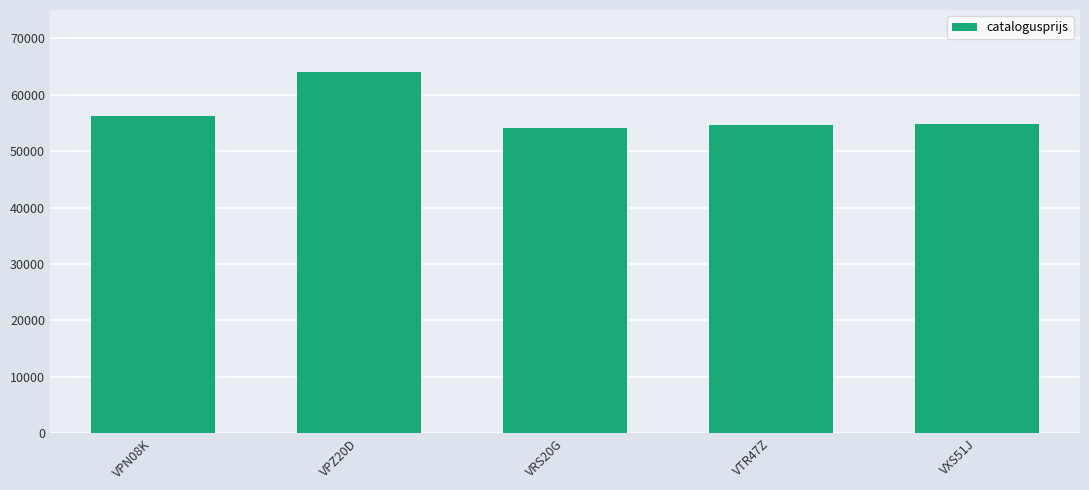

Which label corresponds to the largest value in the chart?

VPZ20D